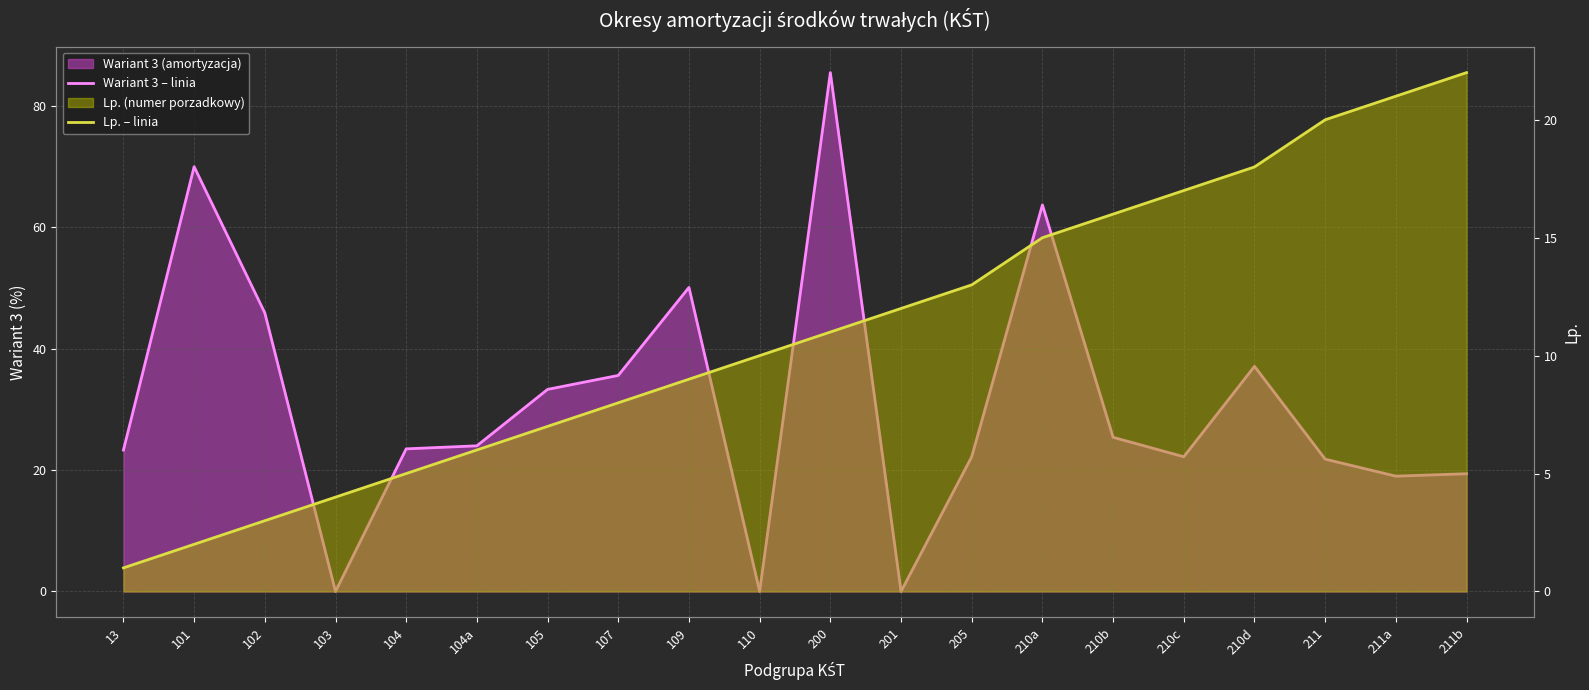

At which label is Lp. – linia closest to 11?

200